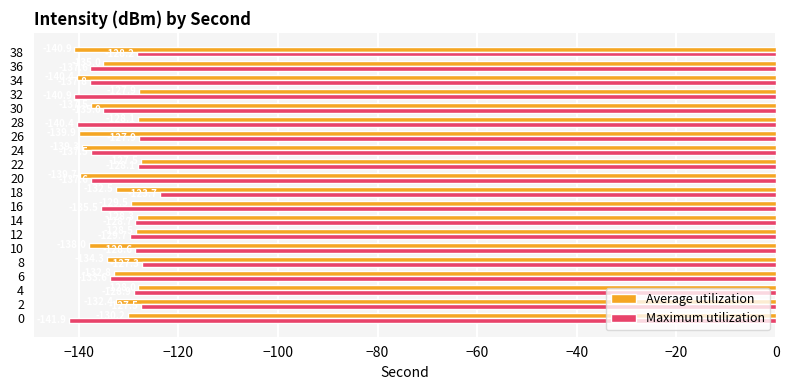

What is the maximum value shown in the chart?

-123.7